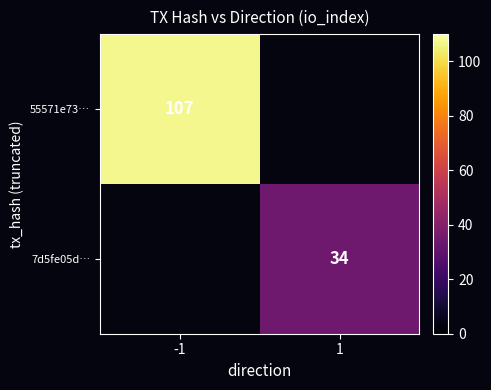

Is it true that 55571e73… equals 107 at -1?

True